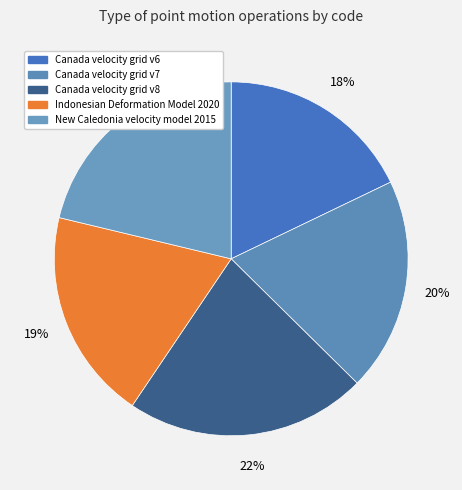

To the nearest percent, what portion does Indonesian Deformation Model 2020 represent?

19%